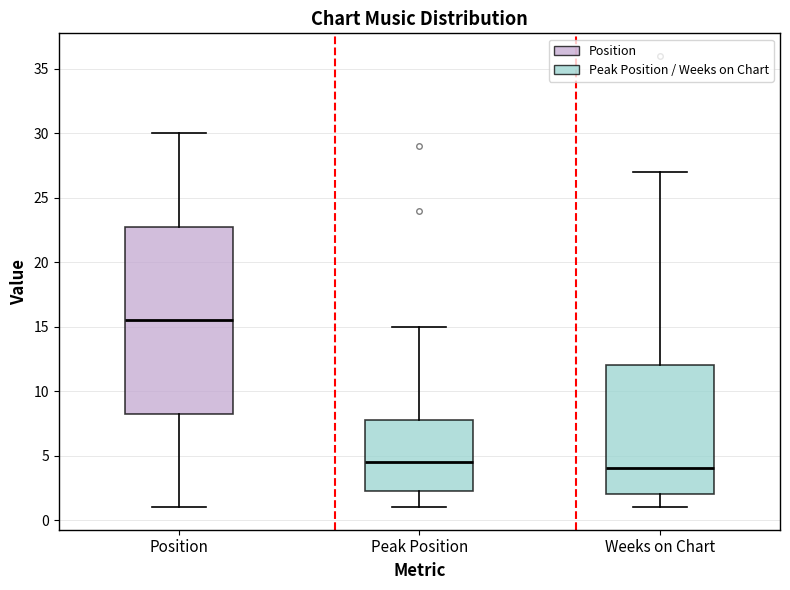

Which box is the tallest, from its lower edge to its upper edge?

Position